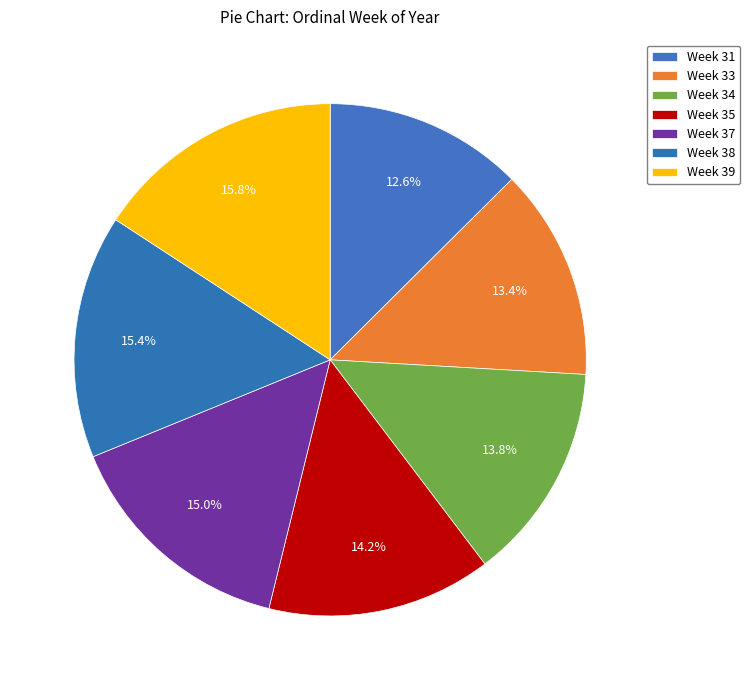

To the nearest percent, what percentage of the pie is Week 33?

13%